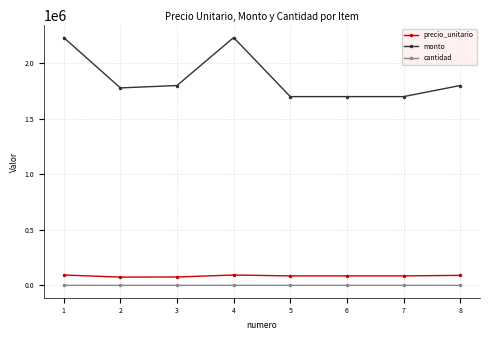

Which series has the widest spread of values?

monto